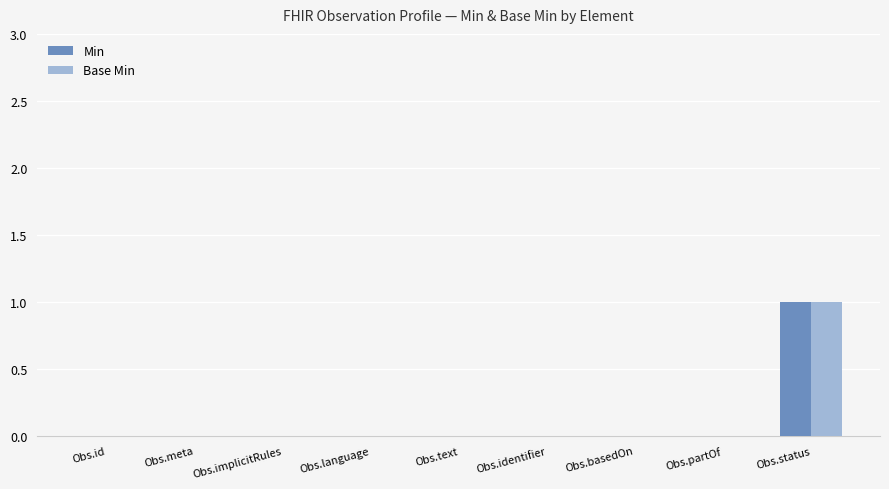

At which category is the sum across all series the highest?

Obs.status